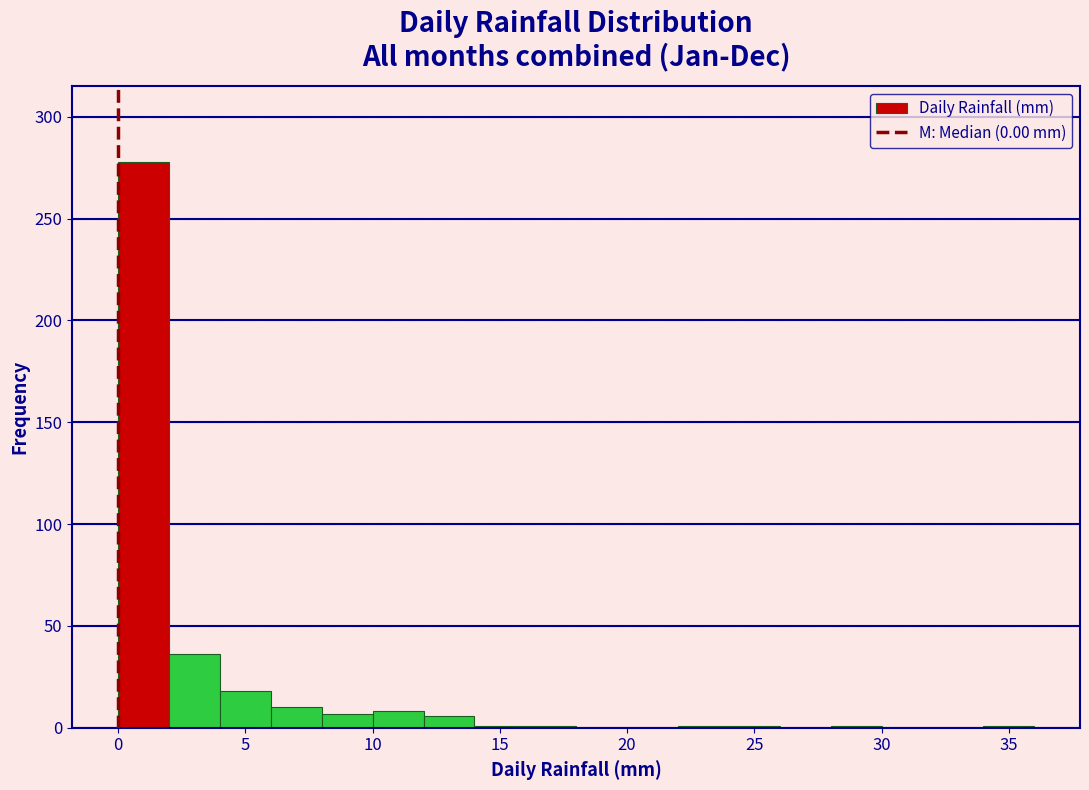

Reading left to right, list every bar in this chart as the range it spans on the x-axis followed by its height. The values are not printed on the chart, so give them approximately, as read against the axis.

0 to 2: 280
2 to 4: 35
4 to 6: 20
6 to 8: 10
8 to 10: 5
10 to 12: 10
12 to 14: 5
14 to 16: under 5
16 to 18: under 5
18 to 20: 0
20 to 22: 0
22 to 24: under 5
24 to 26: under 5
26 to 28: 0
28 to 30: under 5
30 to 32: 0
32 to 34: 0
34 to 36: under 5